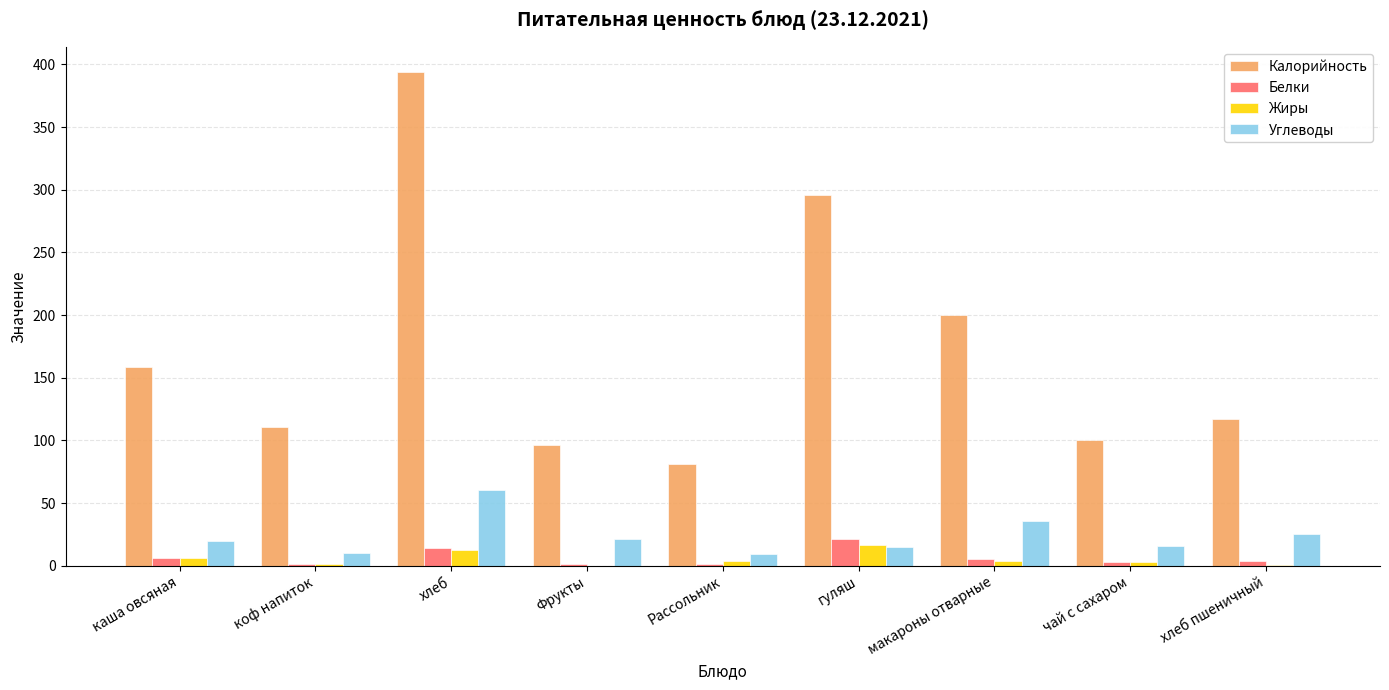

What value does the Жиры series have at хлеб?

12.6